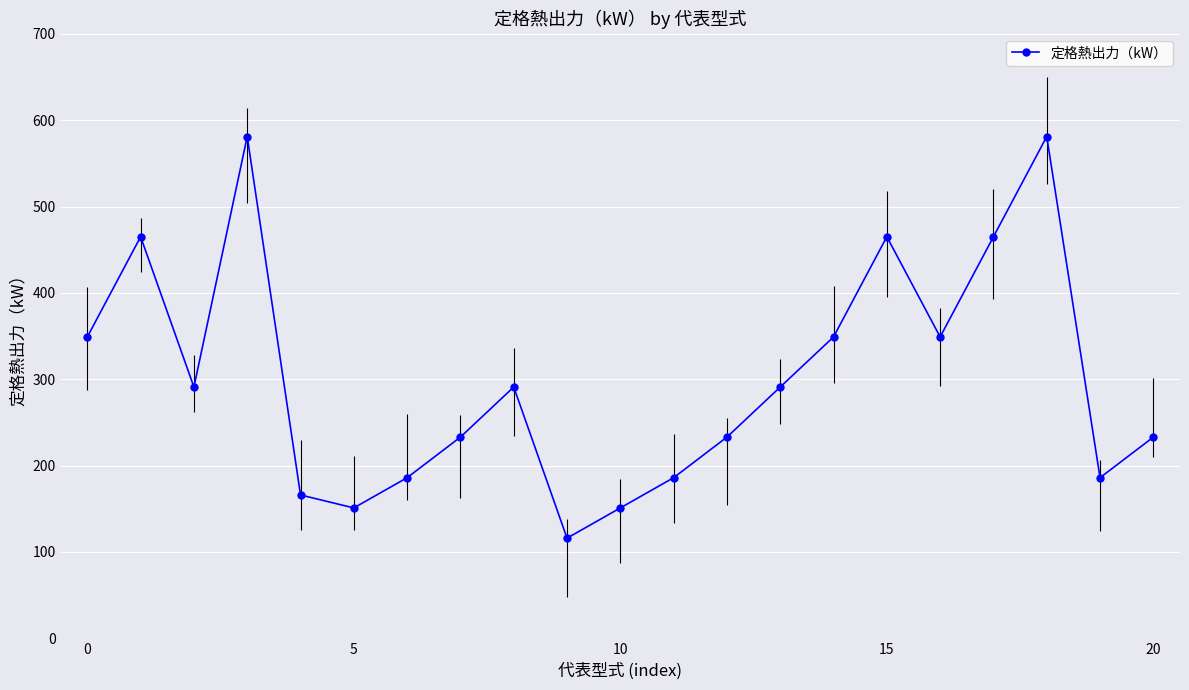

What is the difference between the maximum and minimum values?

465